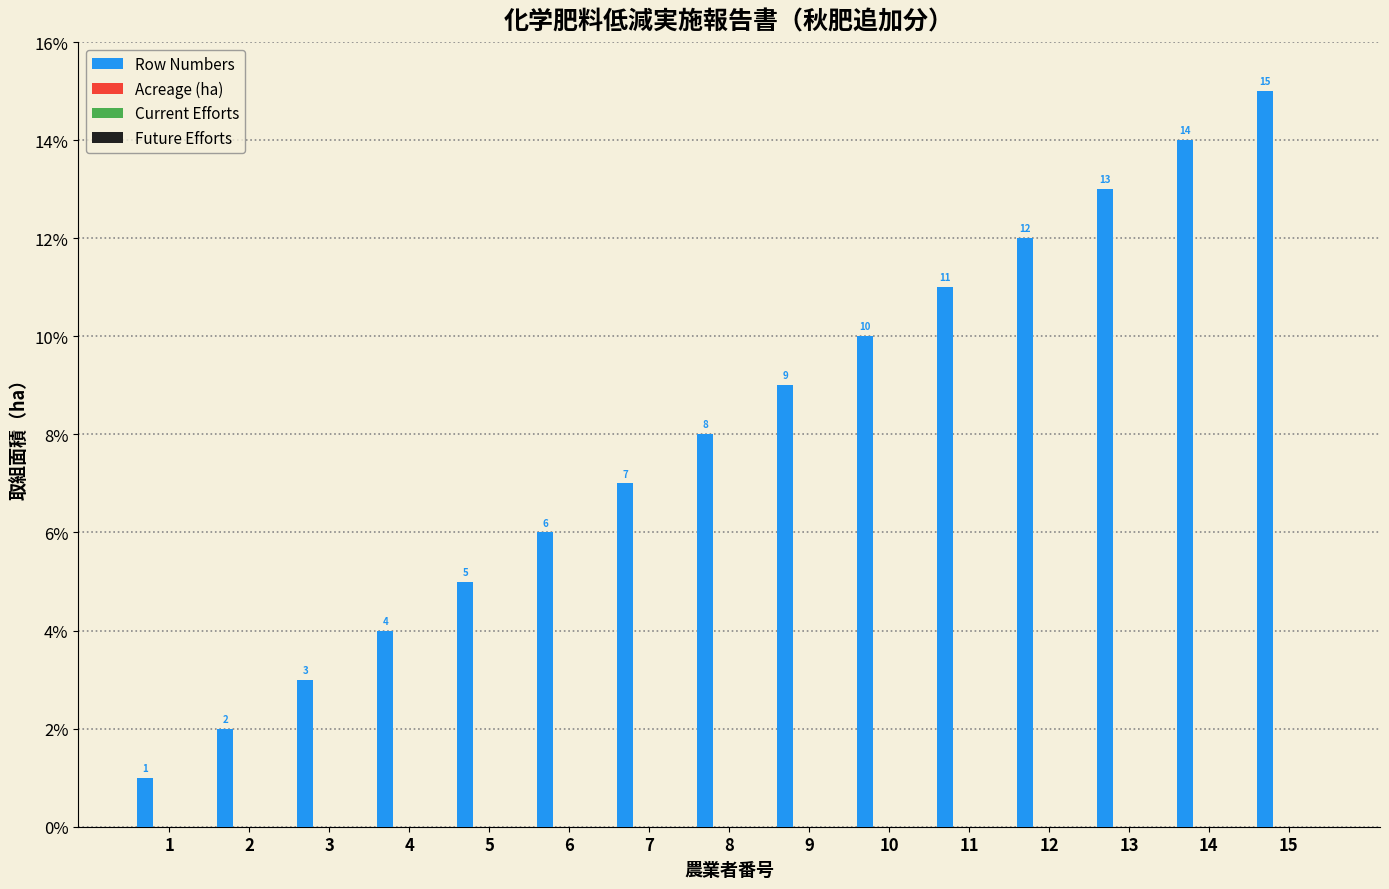

What is the difference between the second highest and second lowest values?

12